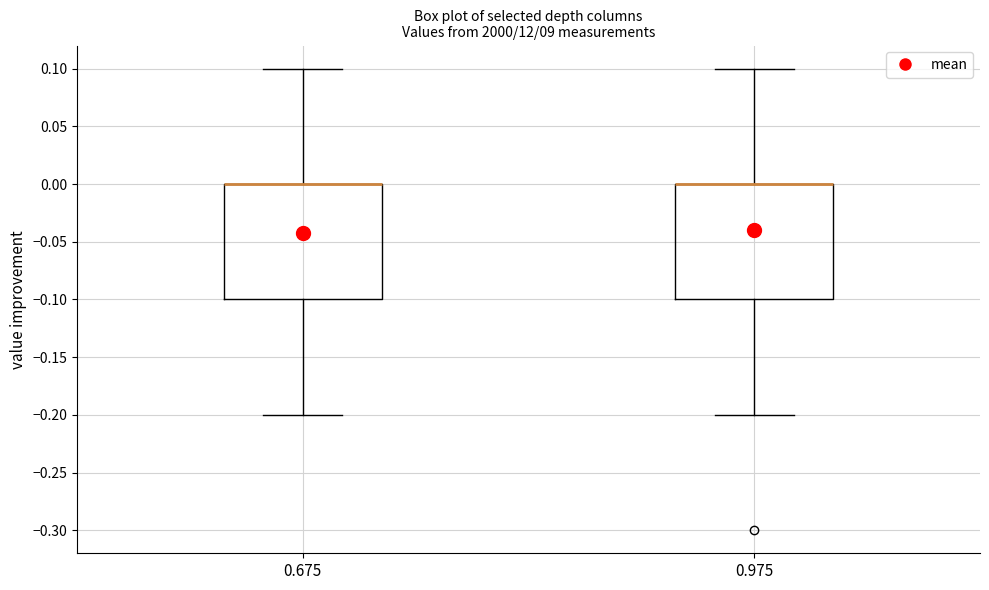

Reading left to right, read every box against the y-axis: the position of its median line, the range the box covers, and the ends of its whiskers. The values are not printed on the chart, so give them approximately, as read against the axis.

0.675: median 0.0 (drawn on the box's upper edge), box -0.1 to 0.0, whiskers -0.2 to 0.1
0.975: median 0.0 (drawn on the box's upper edge), box -0.1 to 0.0, whiskers -0.2 to 0.1